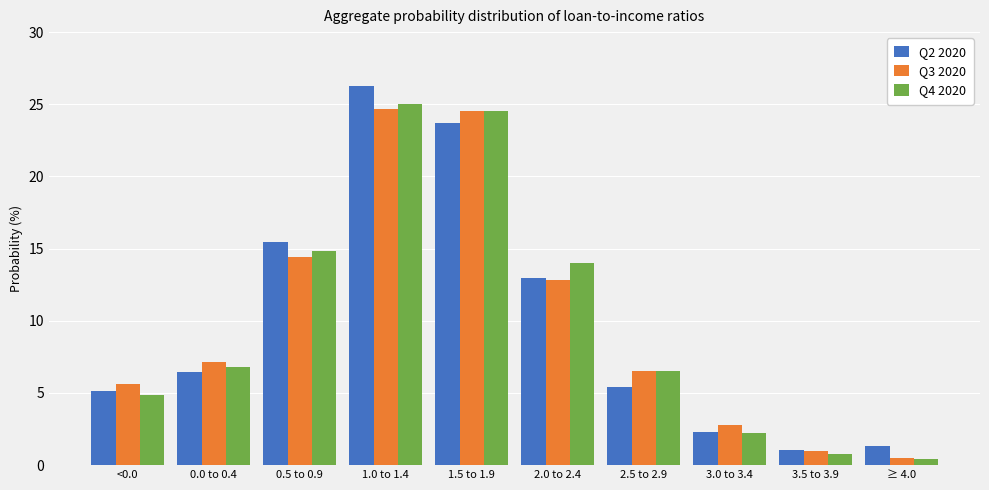

How many values in the Q4 2020 series are below 6?

4